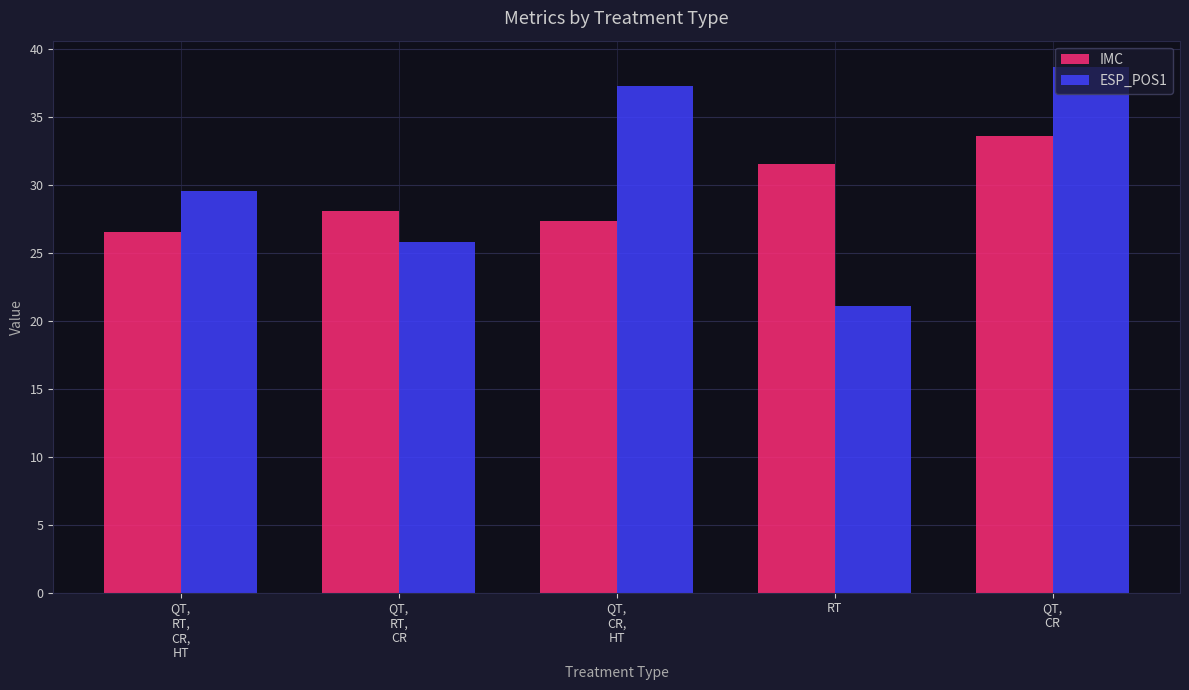

What value does the ESP_POS1 series have at RT?

21.1